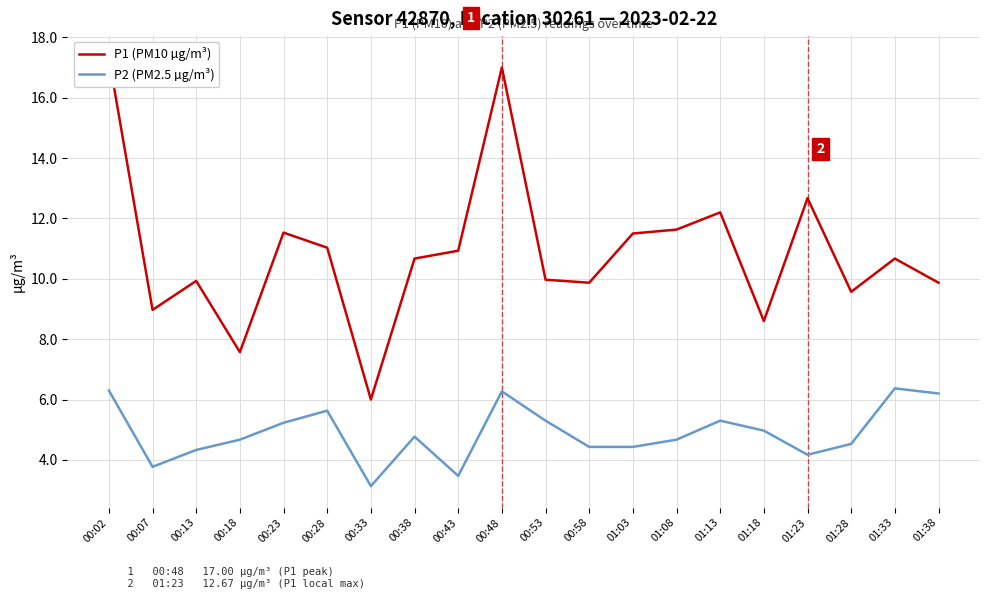

Where is P2 (PM2.5 µg/m³) nearest to the value 4?

01:23